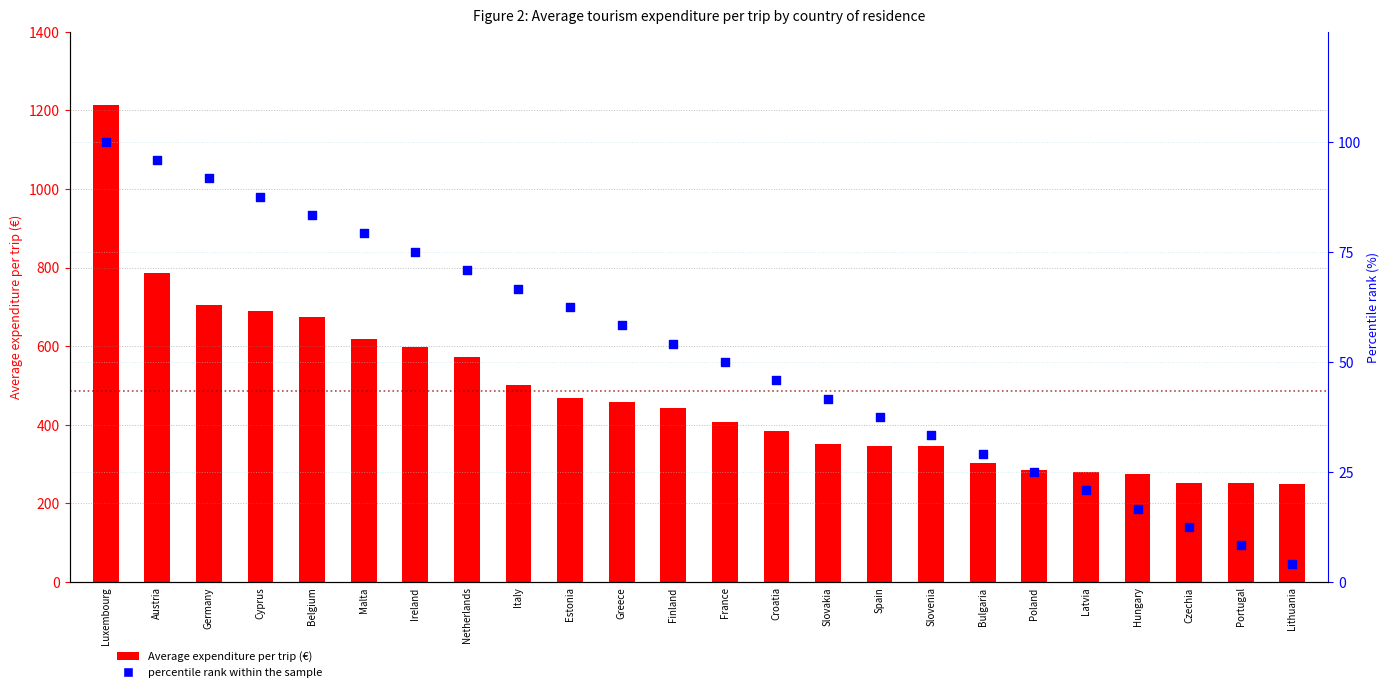

Which series has the largest total across all categories?

Average expenditure per trip (€)